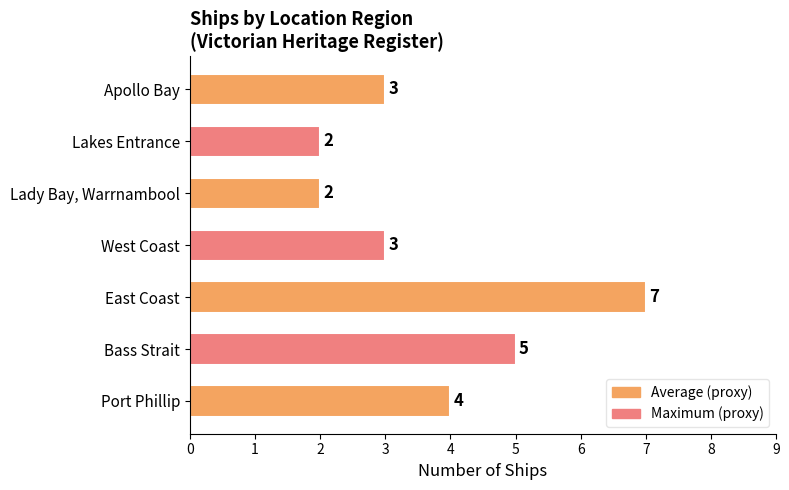

Reading bottom to top, transcribe all the data shown in this chart.

Port Phillip=4	Bass Strait=5	East Coast=7	West Coast=3	Lady Bay, Warrnambool=2	Lakes Entrance=2	Apollo Bay=3